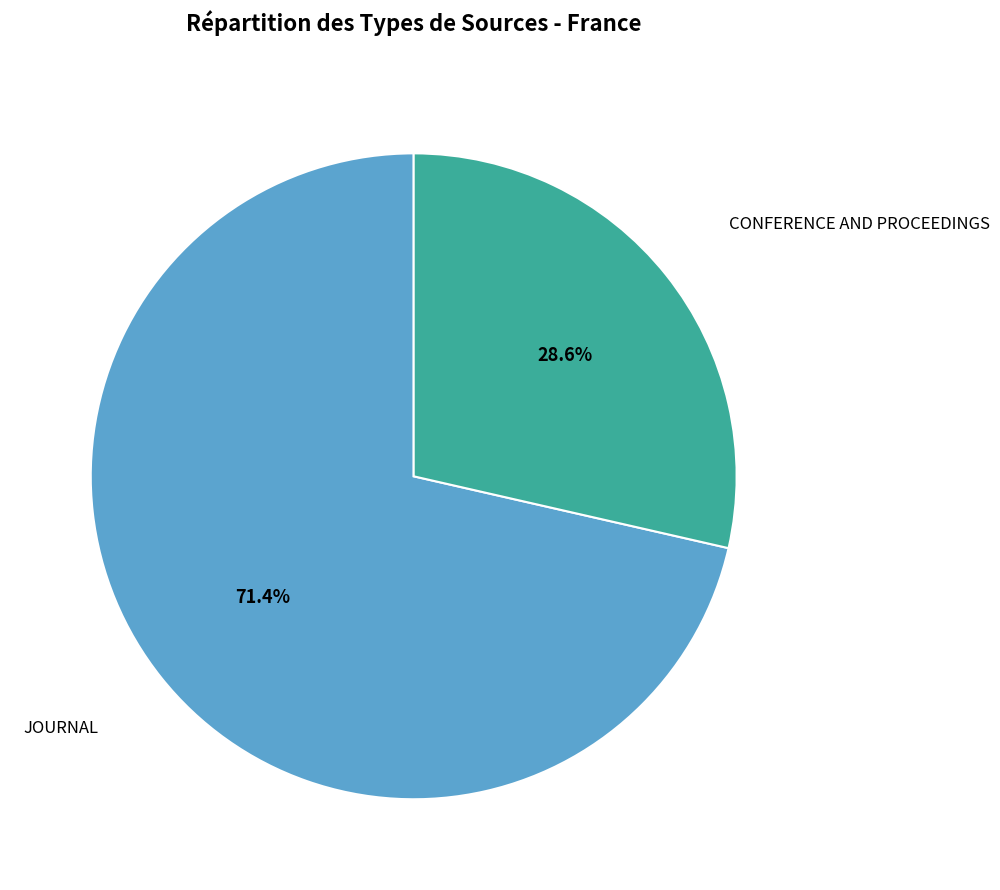

Is there any slice that represents more than half of the pie?

Yes